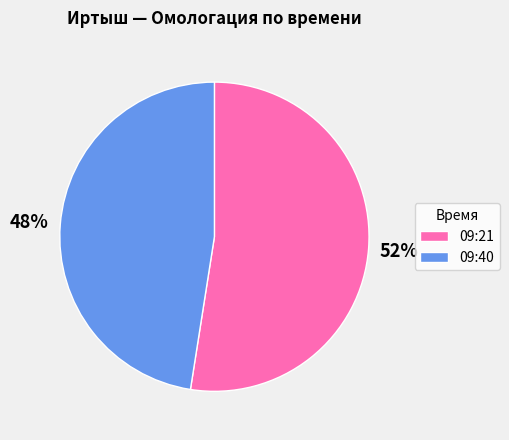

Combined, do 09:21 and 09:40 account for over 50%?

Yes